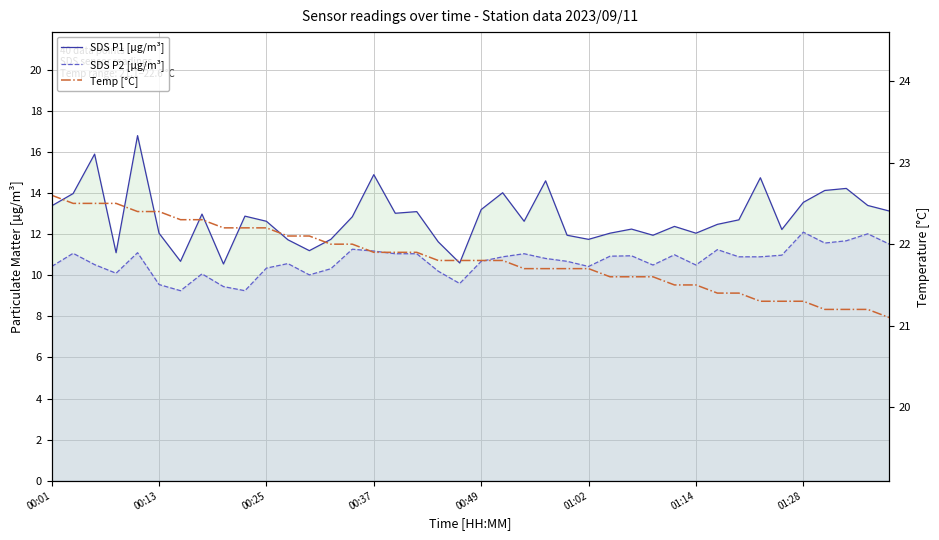

True or false: SDS P2 [µg/m³] and Temp [°C] cross at least once.

False